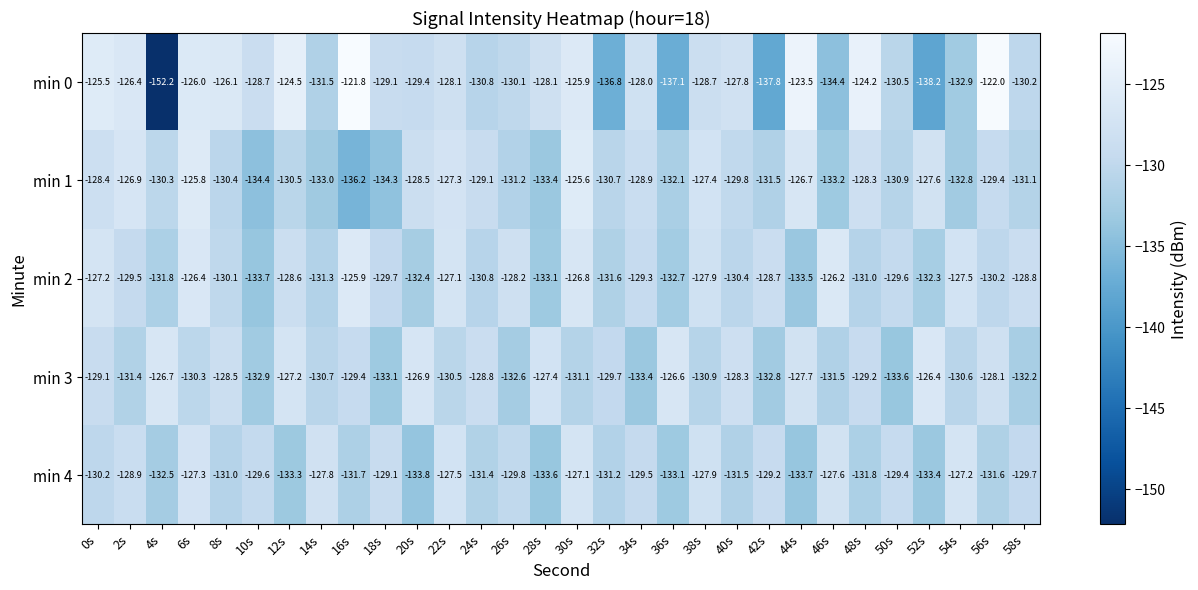

Count the number of data series in this chart.

5